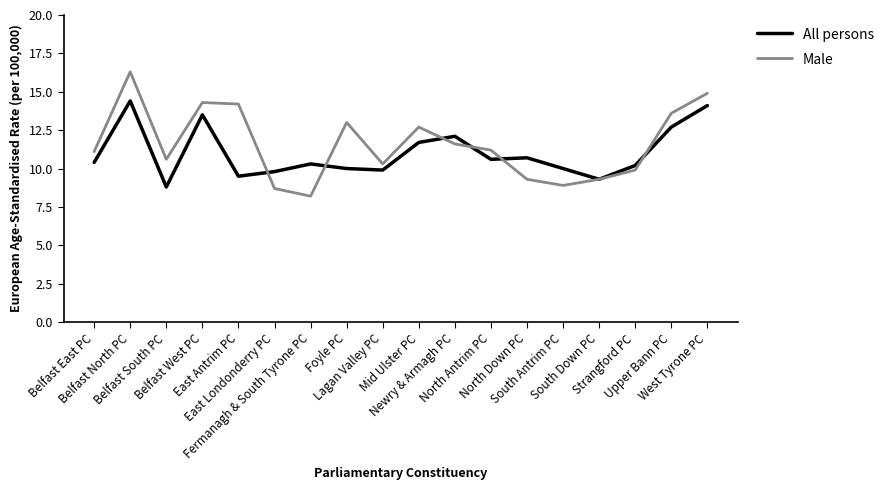

Reading left to right, what are all the values shown in this chart?

All persons: 10.4	14.4	8.8	13.5	9.5	9.8	10.3	10.0	9.9	11.7	12.1	10.6	10.7	10.0	9.3	10.2	12.7	14.1
Male: 11.1	16.3	10.6	14.3	14.2	8.7	8.2	13.0	10.3	12.7	11.6	11.2	9.3	8.9	9.3	9.9	13.6	14.9